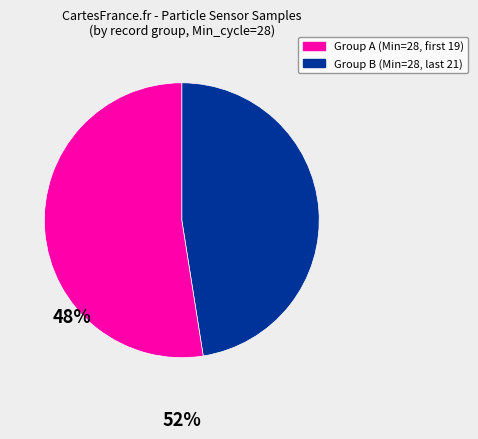

Does any single category account for the majority?

Yes